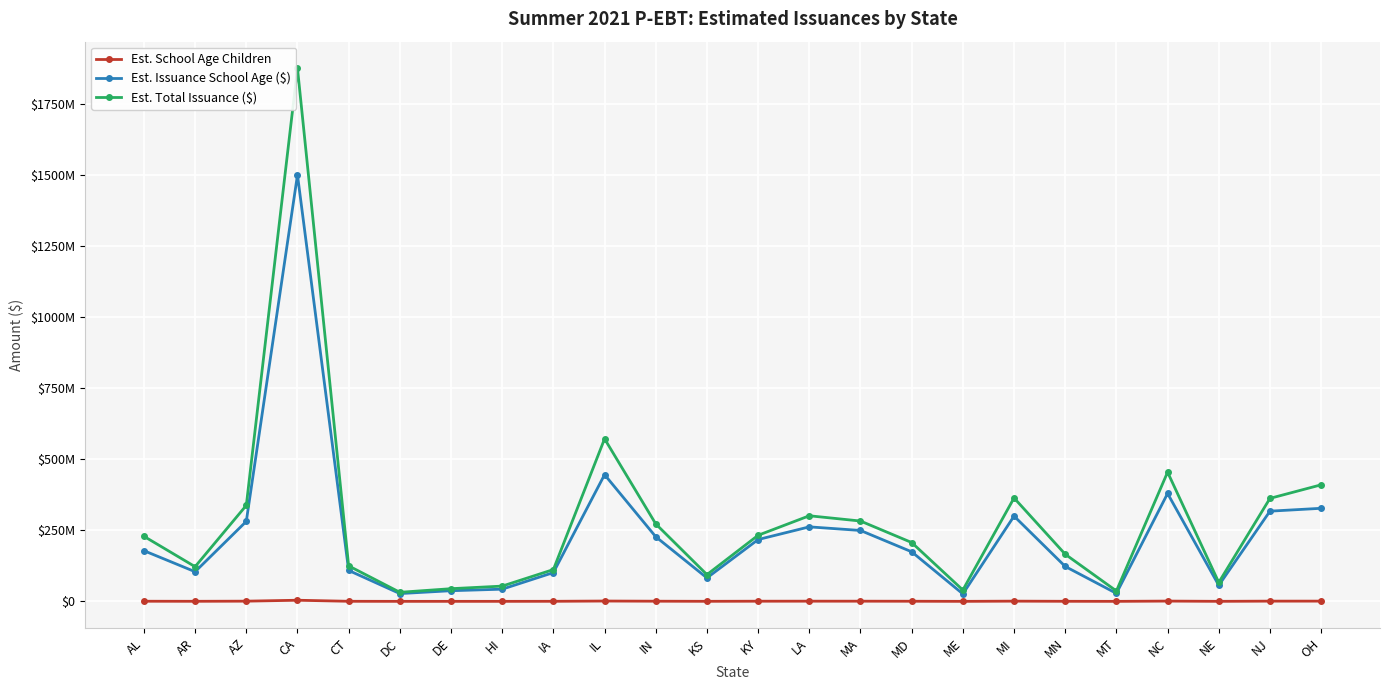

What is the lowest value of the Est. Total Issuance ($) series?

31900000